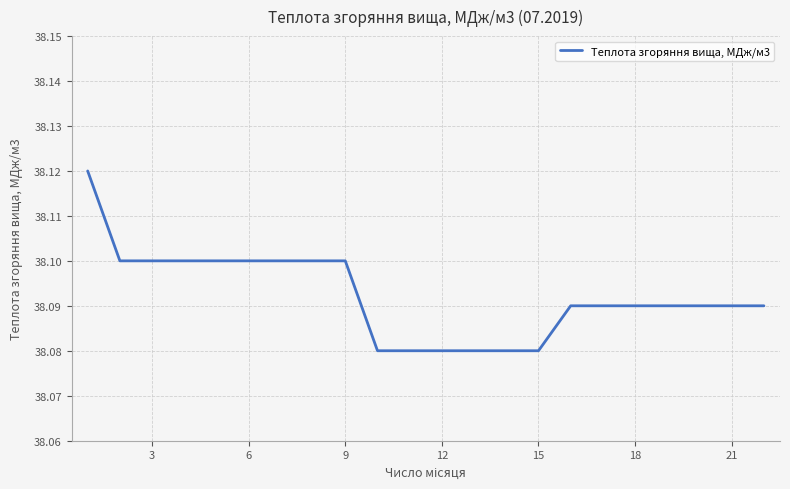

What is the smallest value displayed?

38.1